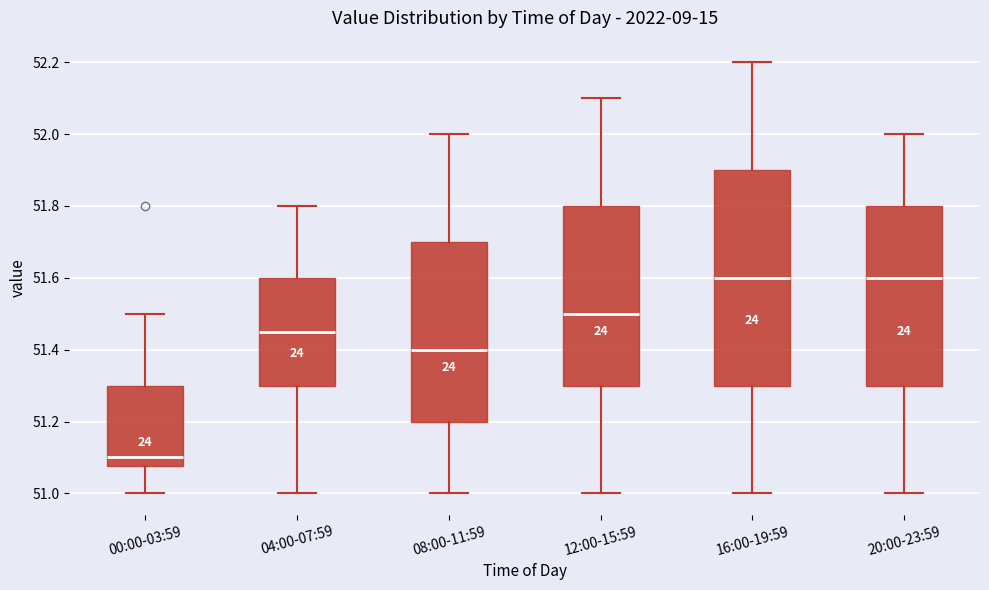

Reading left to right, transcribe this box plot: for each box, give where its median line is, the range the box spans, and where its two whiskers end, as read against the y-axis. The values are not printed on the chart, so give them approximately, as read against the axis.

00:00-03:59: median 51.10, box 51.08 to 51.30, whiskers 51.00 to 51.50
04:00-07:59: median 51.46, box 51.30 to 51.60, whiskers 51.00 to 51.80
08:00-11:59: median 51.40, box 51.20 to 51.70, whiskers 51.00 to 52.00
12:00-15:59: median 51.50, box 51.30 to 51.80, whiskers 51.00 to 52.10
16:00-19:59: median 51.60, box 51.30 to 51.90, whiskers 51.00 to 52.20
20:00-23:59: median 51.60, box 51.30 to 51.80, whiskers 51.00 to 52.00